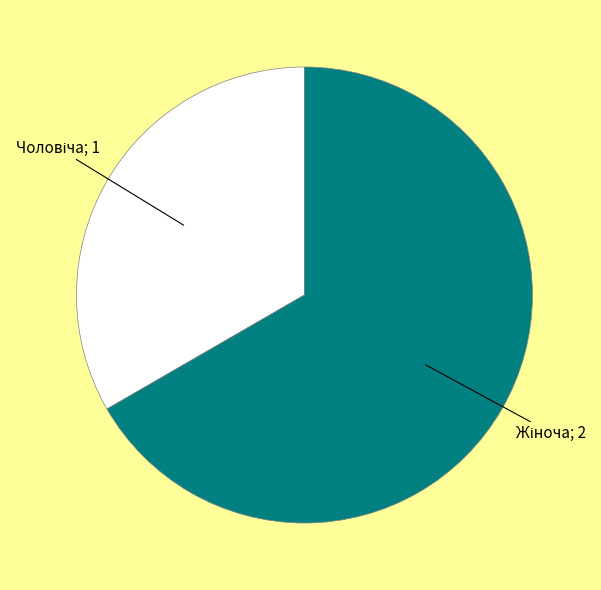

Does any single category account for the majority?

Yes